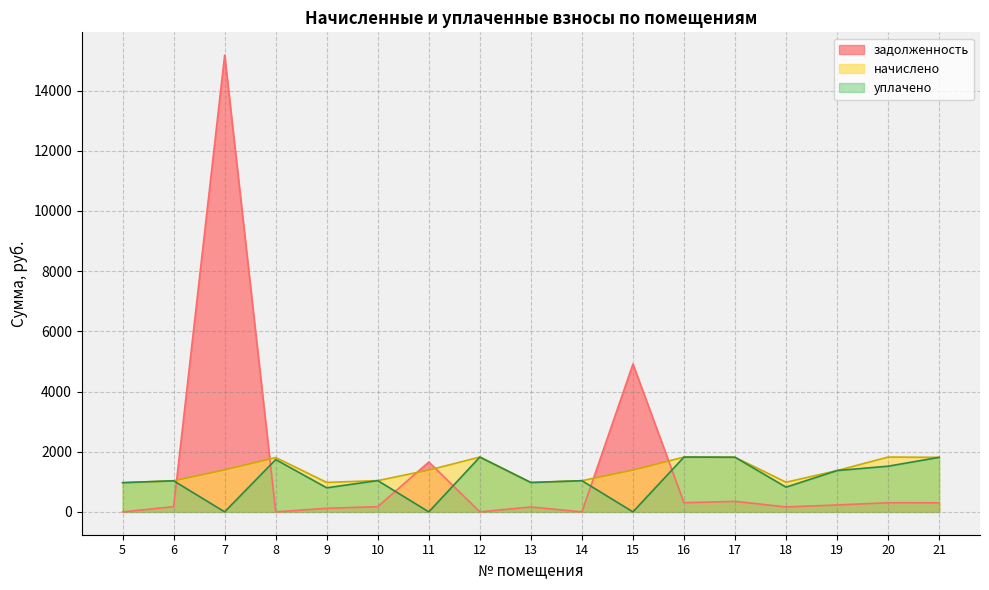

Count the number of categories in the chart.

17